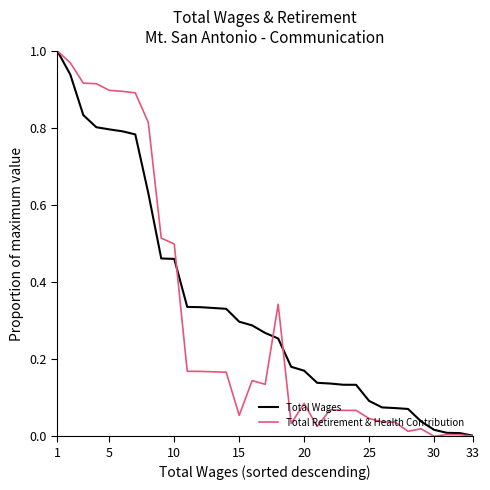

Which series has the largest range (max minus min)?

Total Retirement & Health Contribution